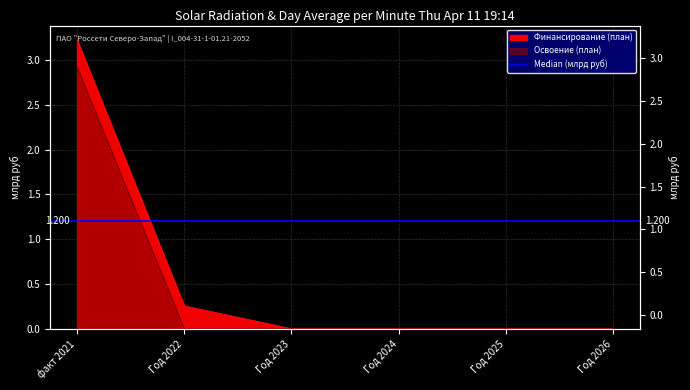

Reading right to left, transcribe all the data shown in this chart.

Финансирование (план): 0.0	0.0	0.0	0.0	0.3	3.2
Освоение (план): 0.0	0.0	0.0	0.0	0.0	2.9